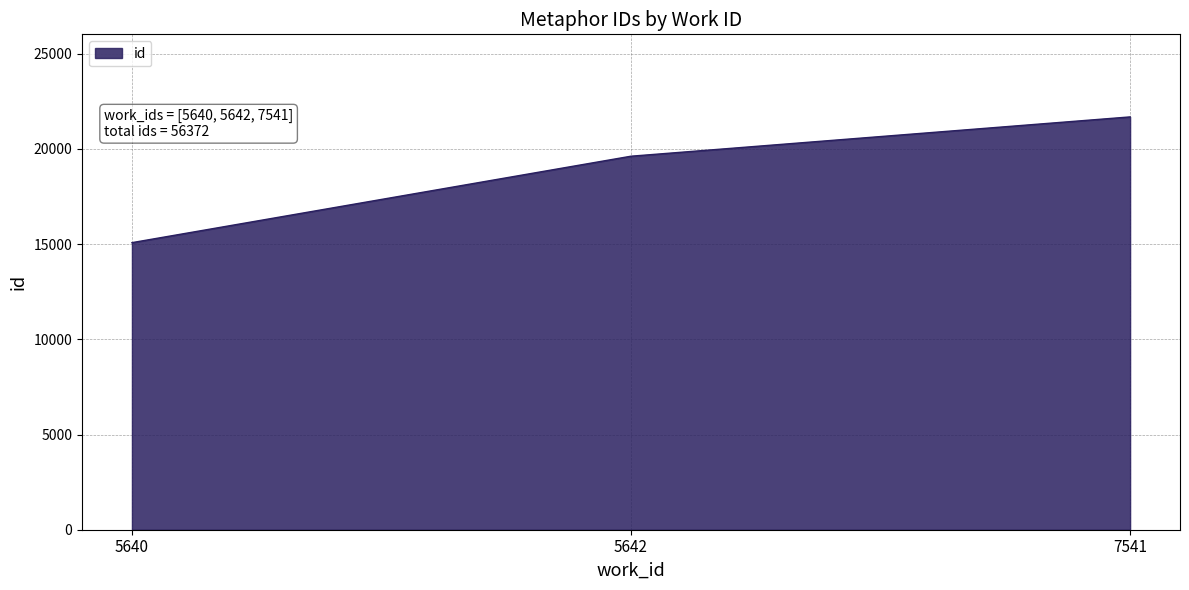

How many distinct data groups are displayed?

1